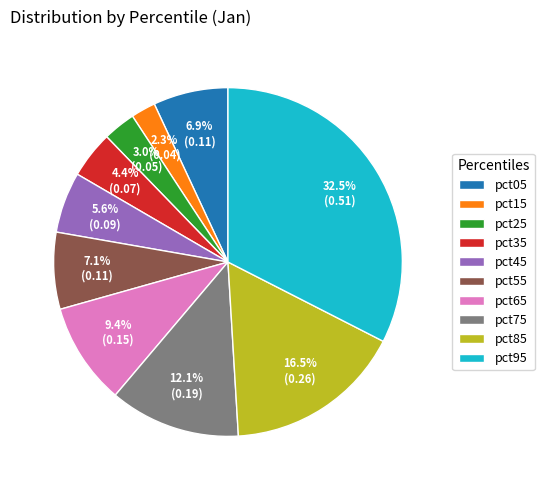

What is the smallest slice in the pie chart?

pct15